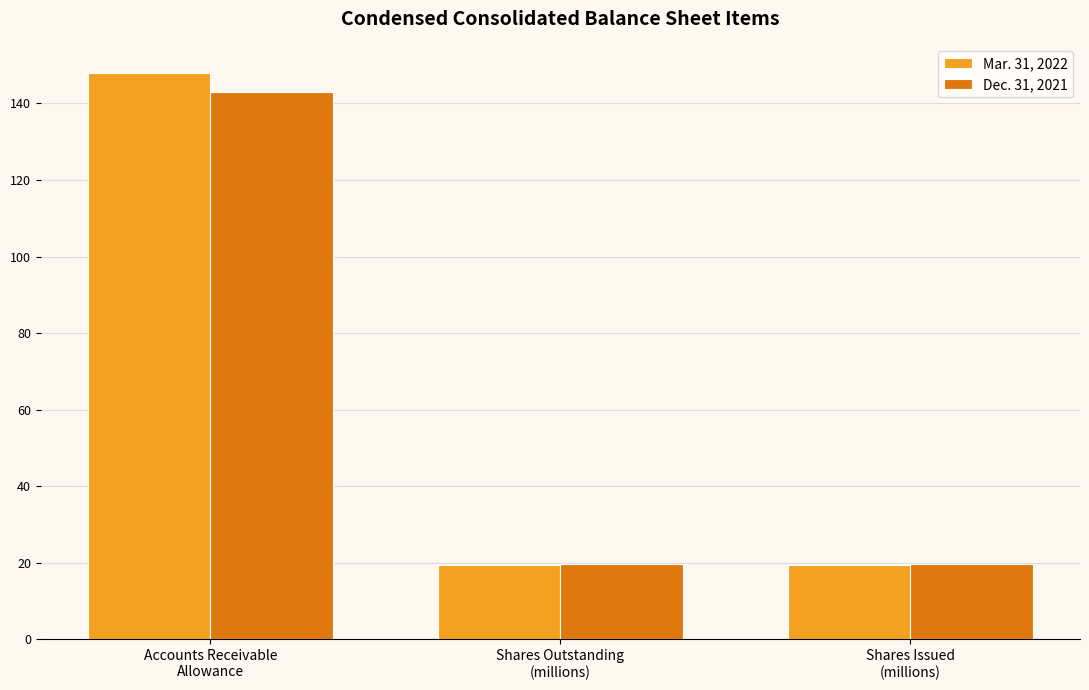

What position from the right is Accounts Receivable
Allowance?

3